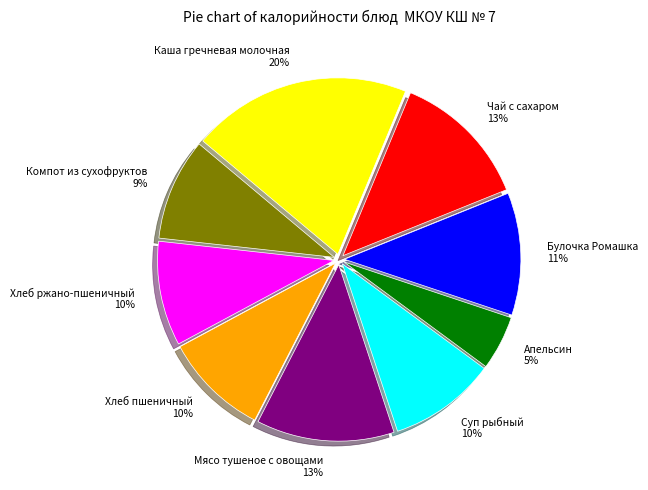

Which has a higher value, Компот из сухофруктов or Апельсин?

Компот из сухофруктов